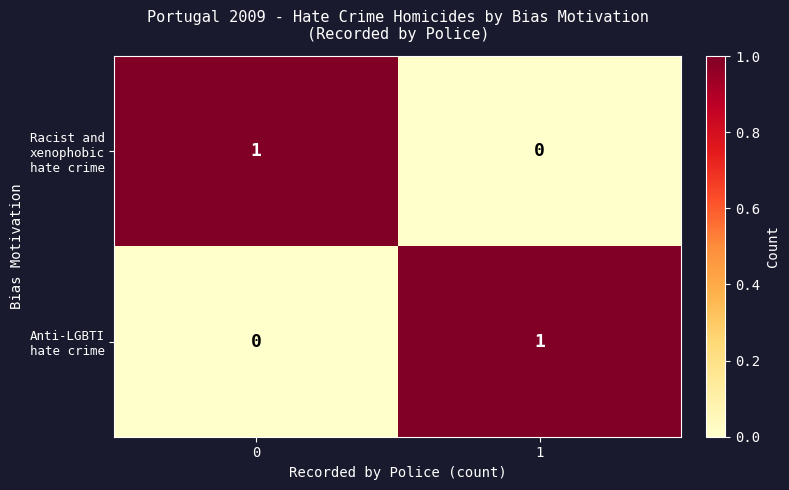

At 0, list the series in order from largest to smallest.

Racist and xenophobic hate crime, Anti-LGBTI hate crime